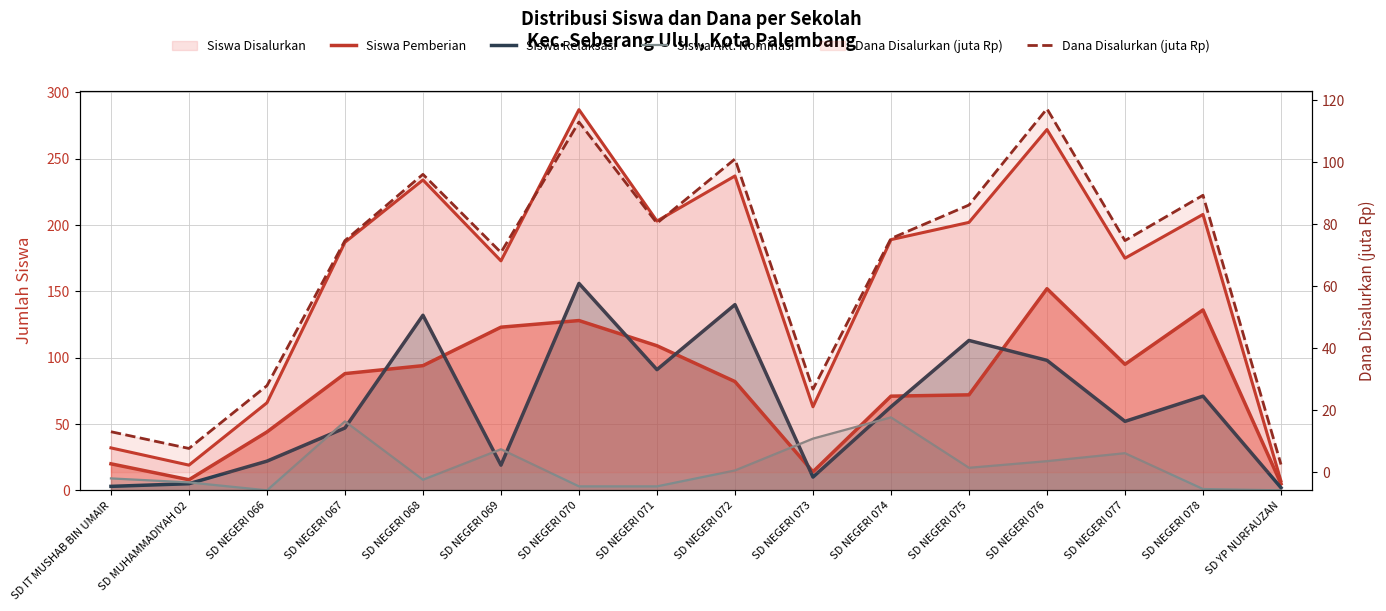

The Siswa Pemberian series shows 71.0 at SD NEGERI 074. True or false?

True